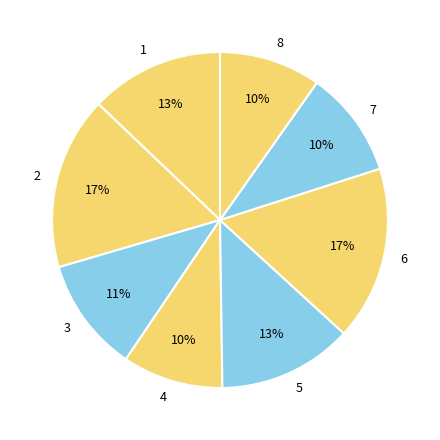

The 2 slice represents 17% of the pie. True or false?

True